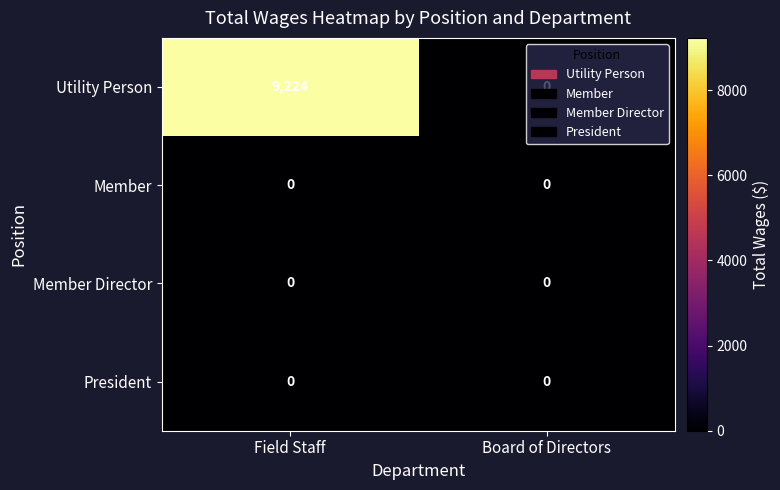

Which label corresponds to the largest value in the chart?

Field Staff